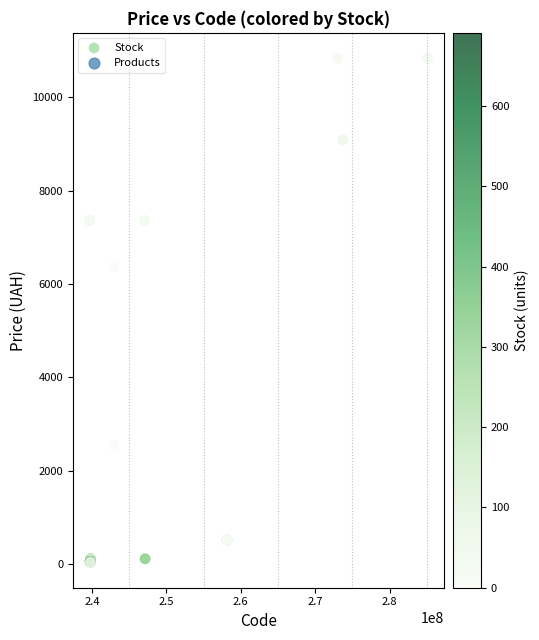

What Y value in the scatter plot is closest to 5435?

6364.4